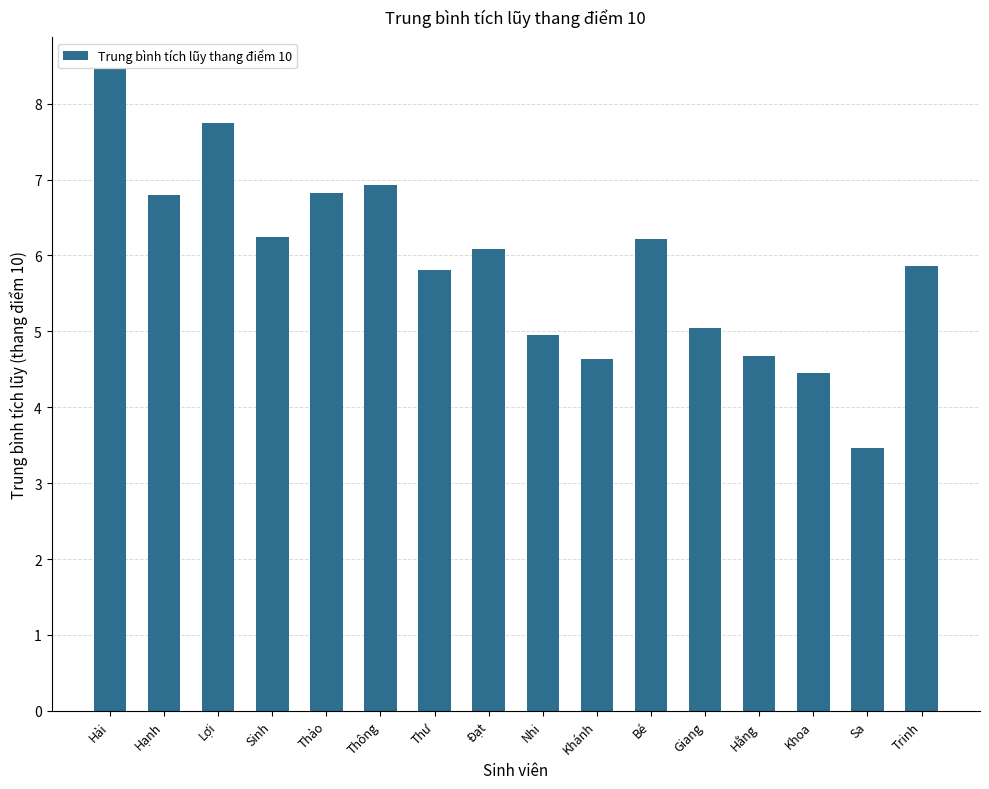

What is the minimum value shown in the chart?

3.5